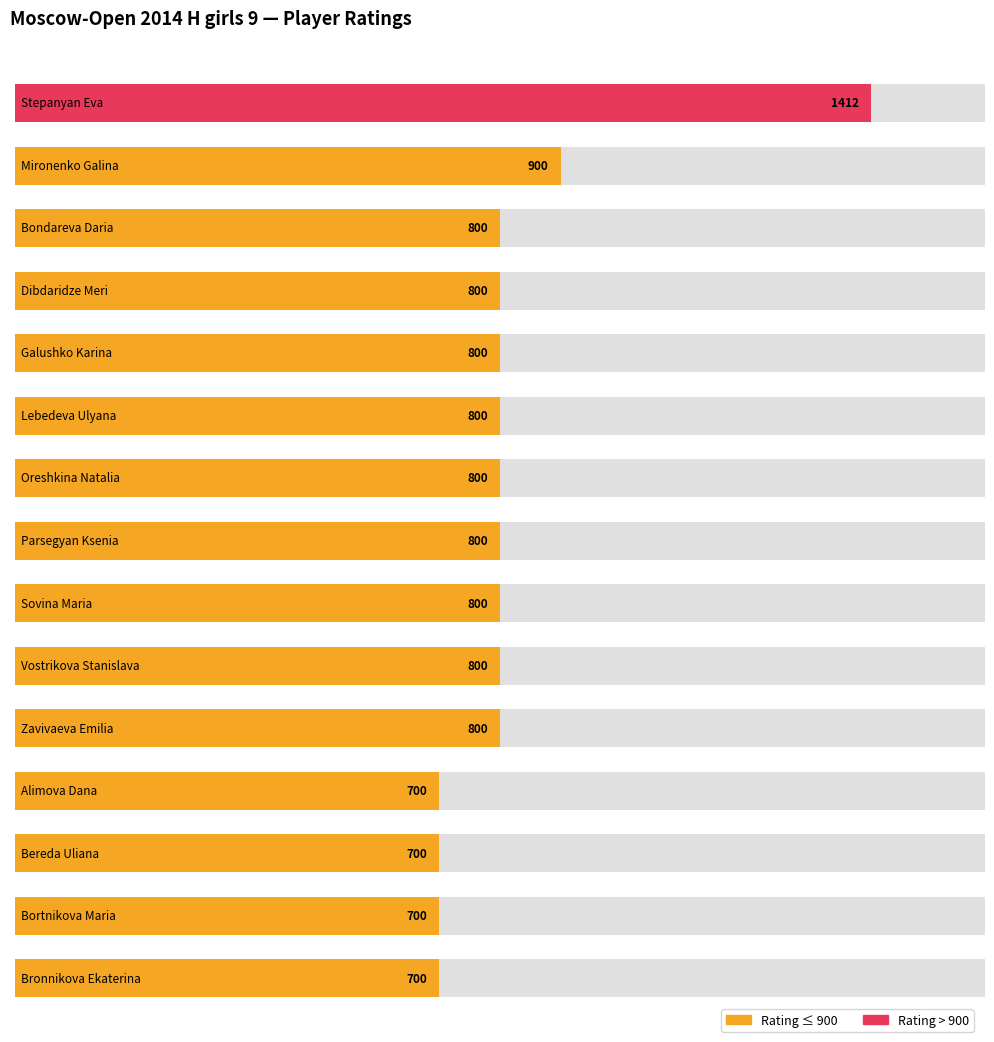

Is it true that the value at Dibdaridze Meri is 800?

True